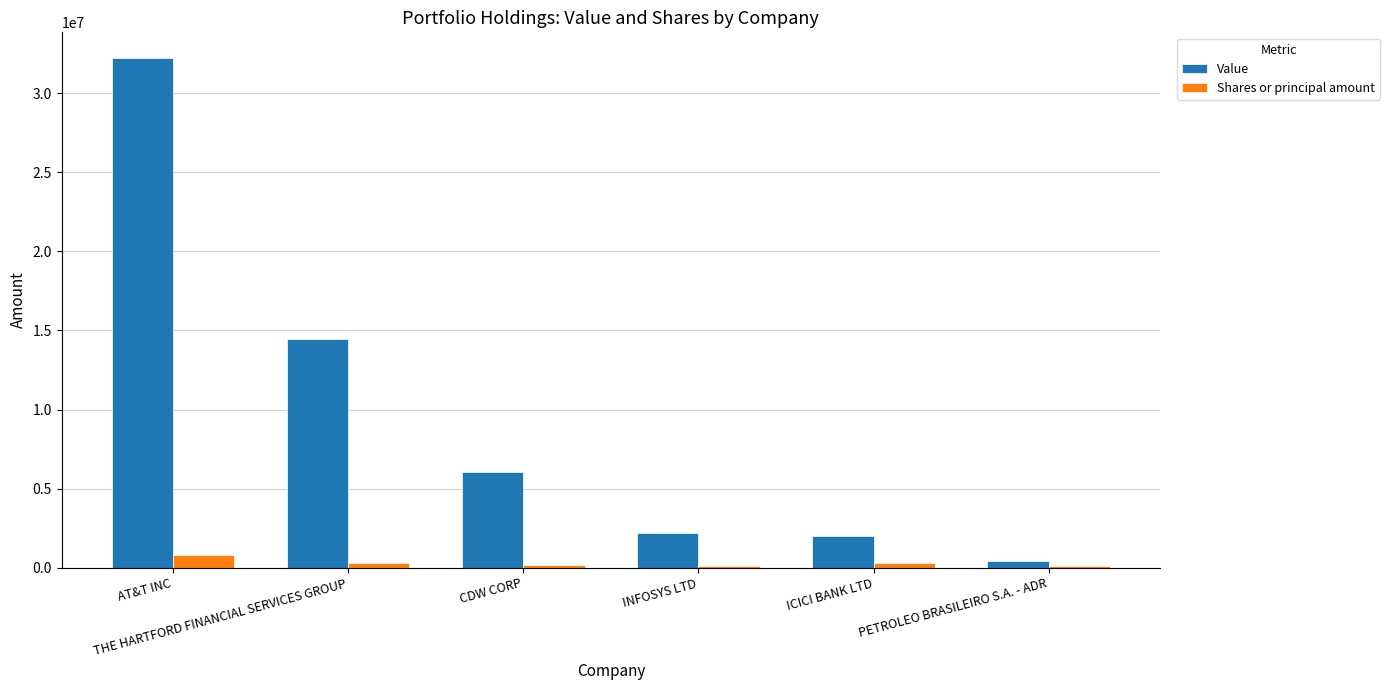

How many groups of bars are there?

6